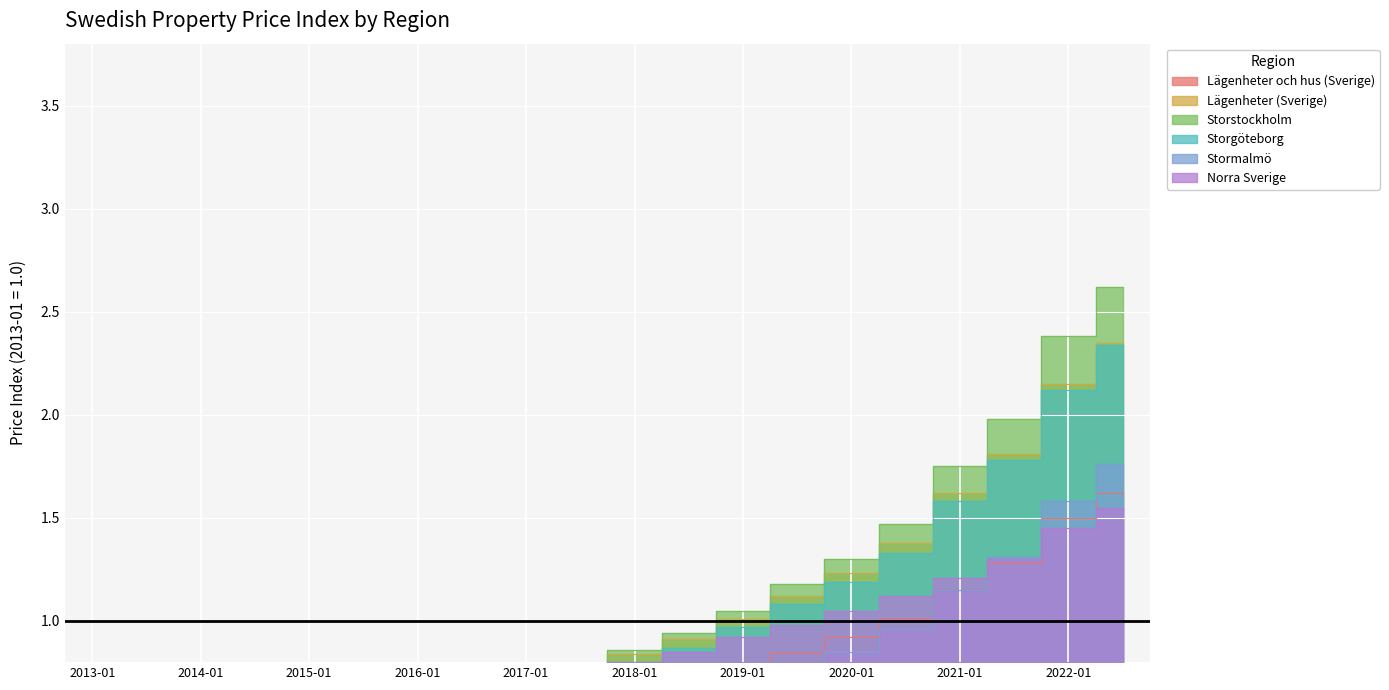

What is the label of the 1st point from the left?

2013-01